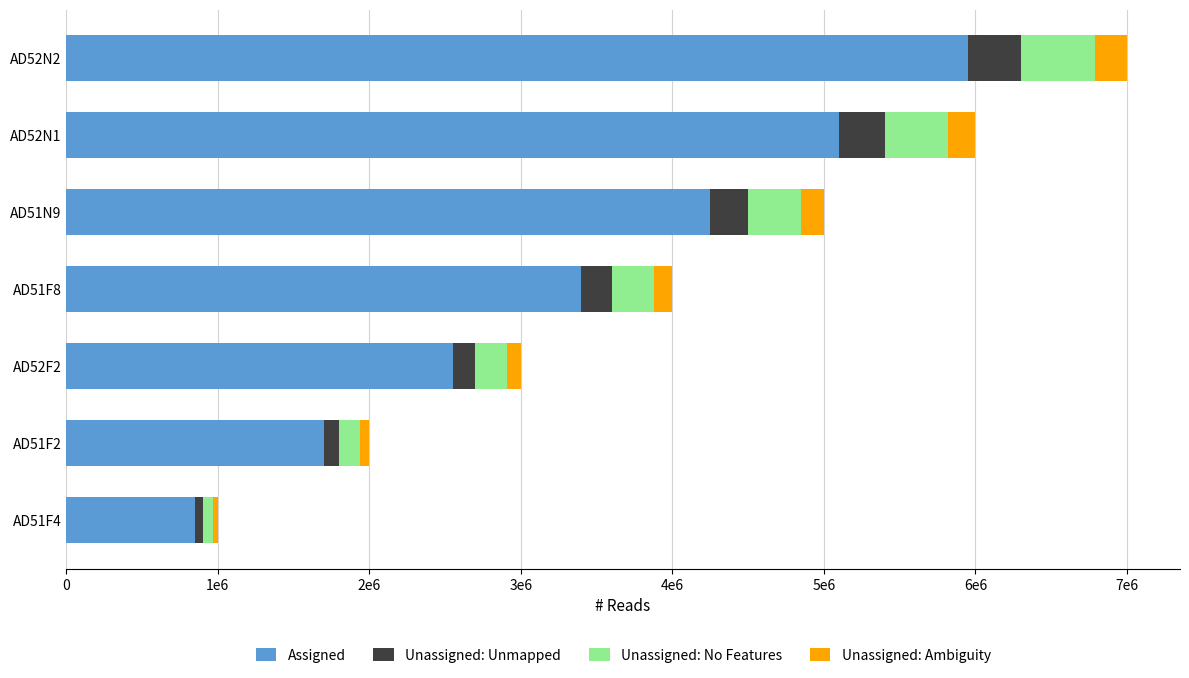

What is the difference between the maximum and second lowest values in the Unassigned: Ambiguity series?

150000